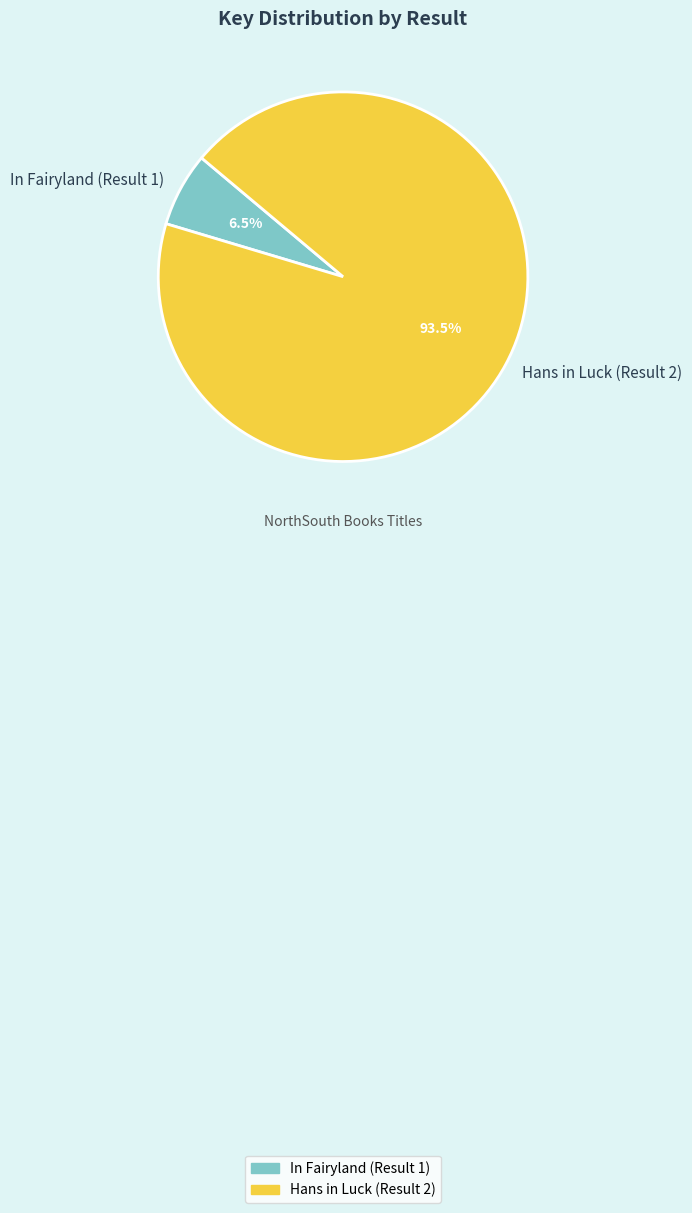

Do In Fairyland (Result 1) and Hans in Luck (Result 2) together represent more than half of the pie?

Yes